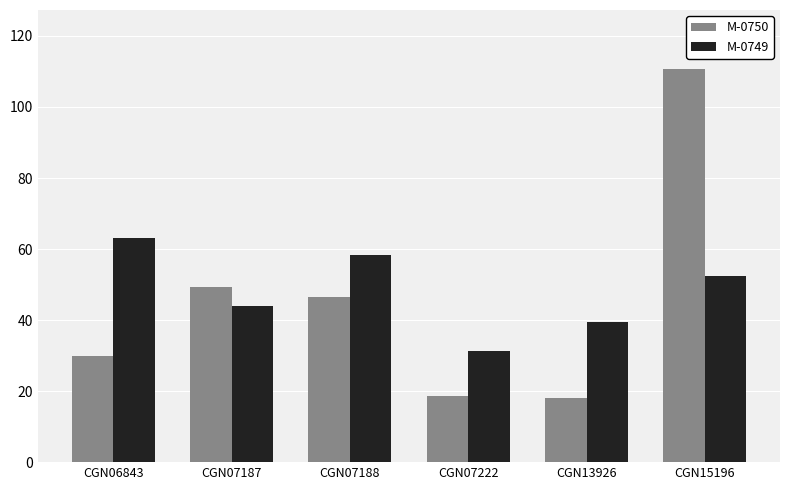

How many bars are there in each group?

2